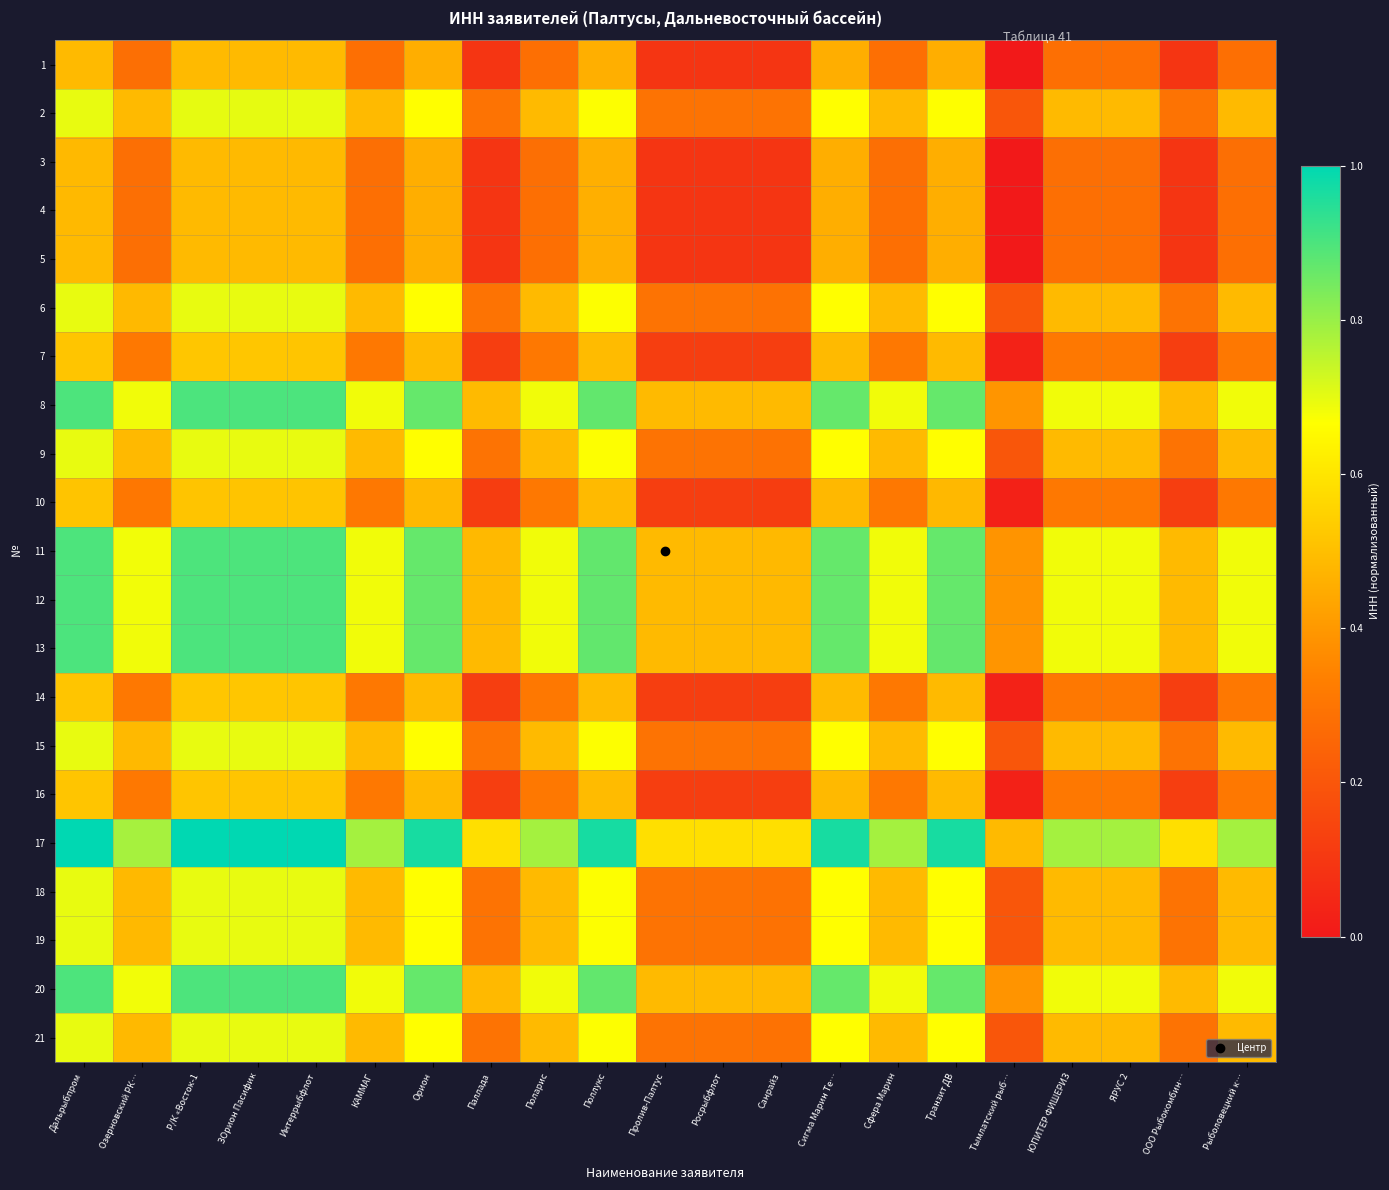

Between Орион and Озерновский РК…, which is larger?

Орион